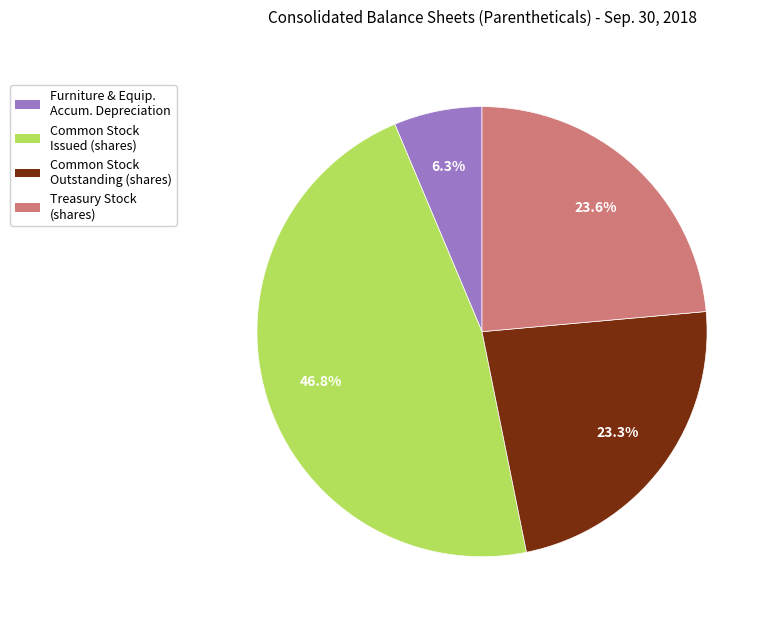

Does any single category account for the majority?

No